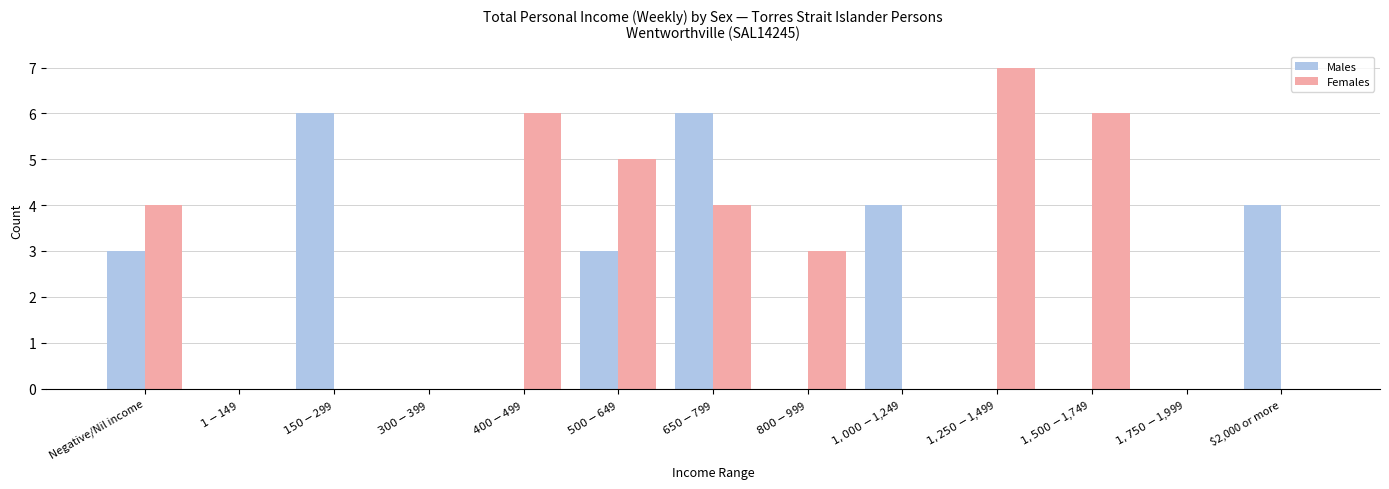

Which series has the largest total across all categories?

Females